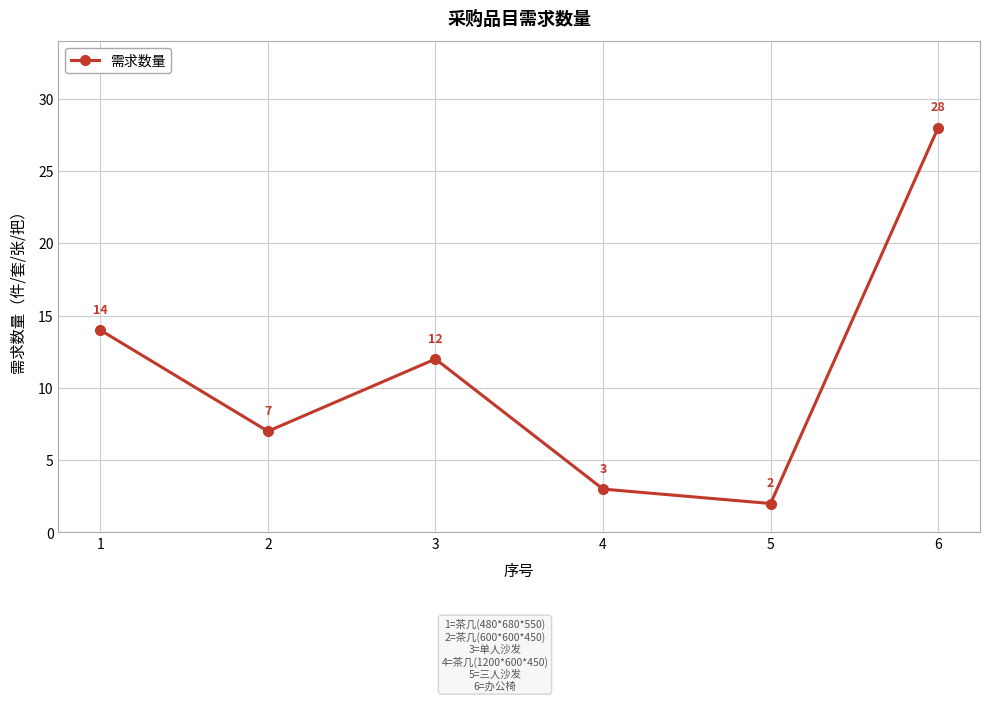

Reading left to right, transcribe all the data shown in this chart.

14	7	12	3	2	28